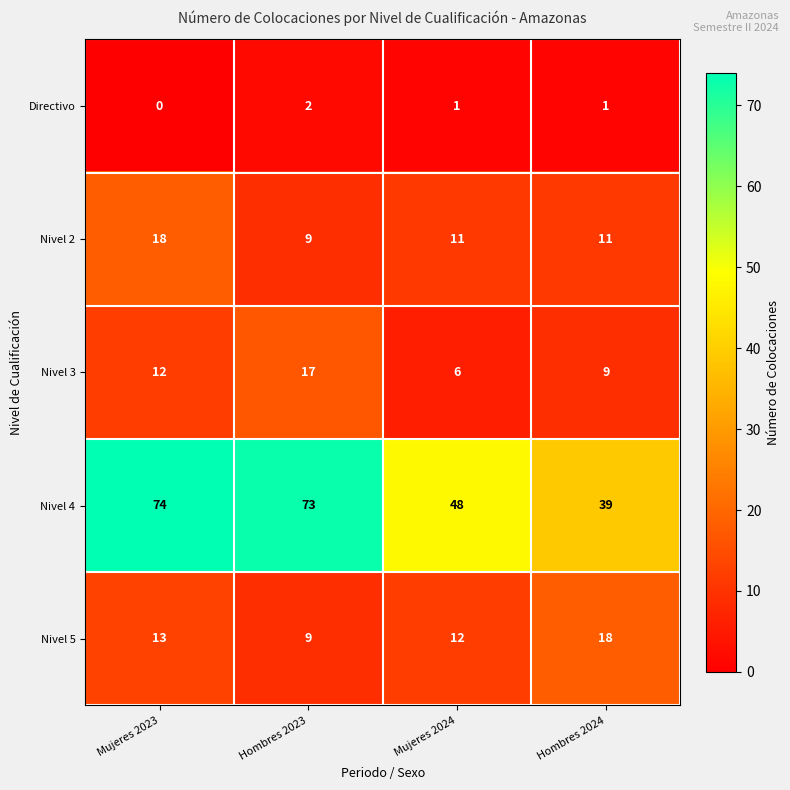

What is the greatest value displayed?

74